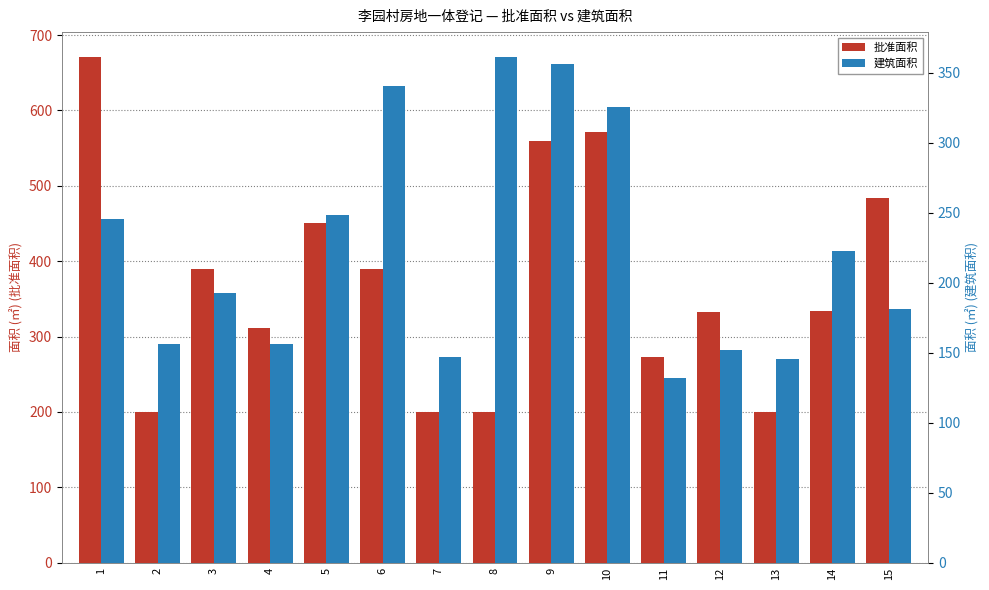

Reading left to right, extract all data points from this chart.

批准面积: 1=670.4	2=200.0	3=390.2	4=311.3	5=450.9	6=390.2	7=200.0	8=200.0	9=559.8	10=571.2	11=273.2	12=333.0	13=200.0	14=334.0	15=483.2
建筑面积: 1=245.6	2=156.3	3=192.6	4=156.2	5=248.7	6=340.5	7=146.7	8=361.1	9=356.0	10=325.6	11=131.7	12=152.1	13=145.4	14=223.0	15=181.5